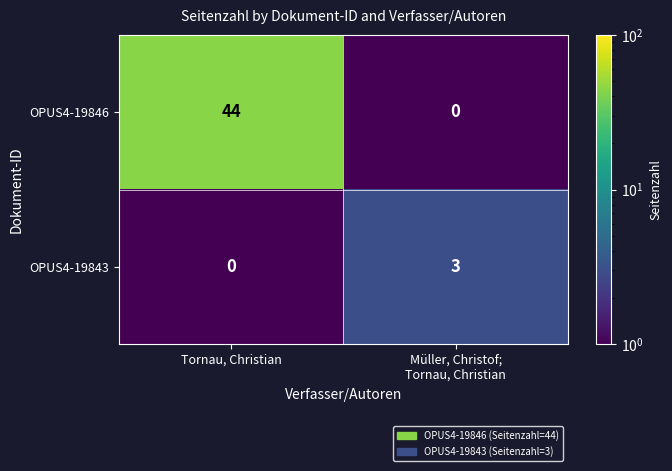

Reading right to left, list all the values displayed in this chart.

OPUS4-19846: 0	44
OPUS4-19843: 3	0